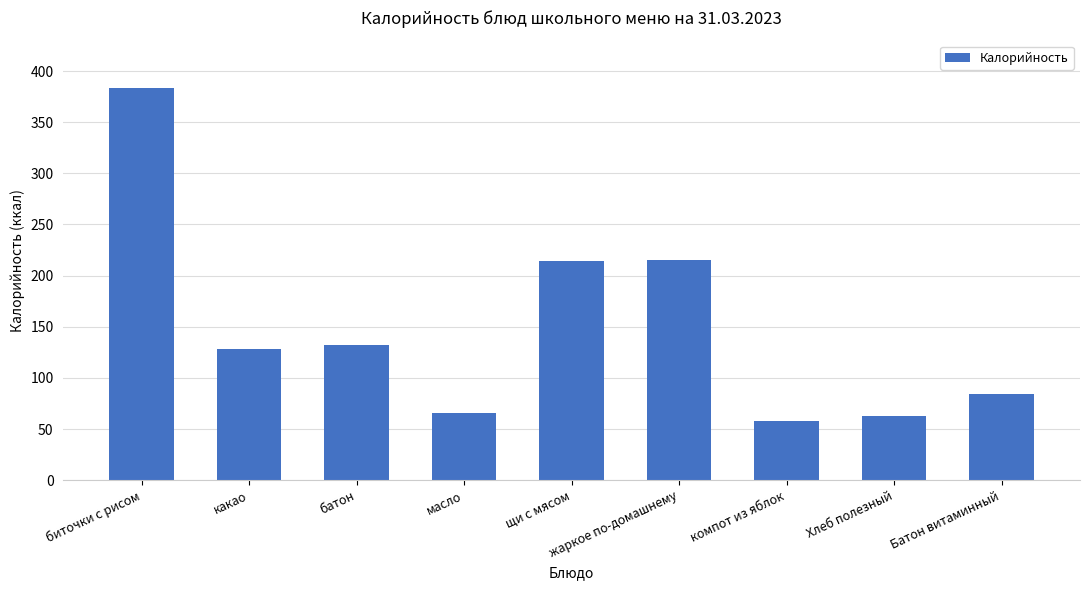

How many values are below 128?

4